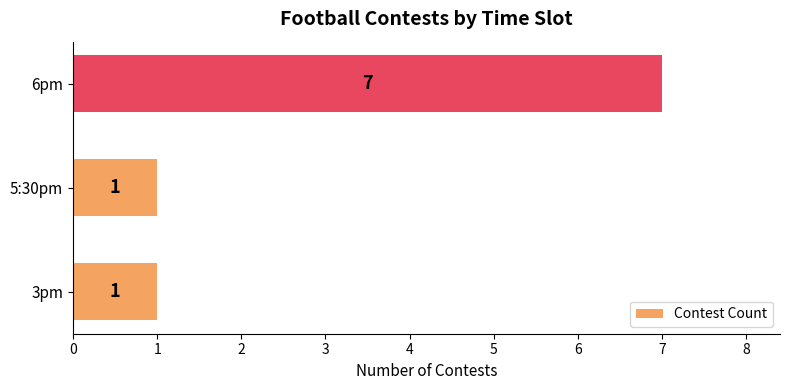

Reading bottom to top, list all the values displayed in this chart.

3pm=1	5:30pm=1	6pm=7